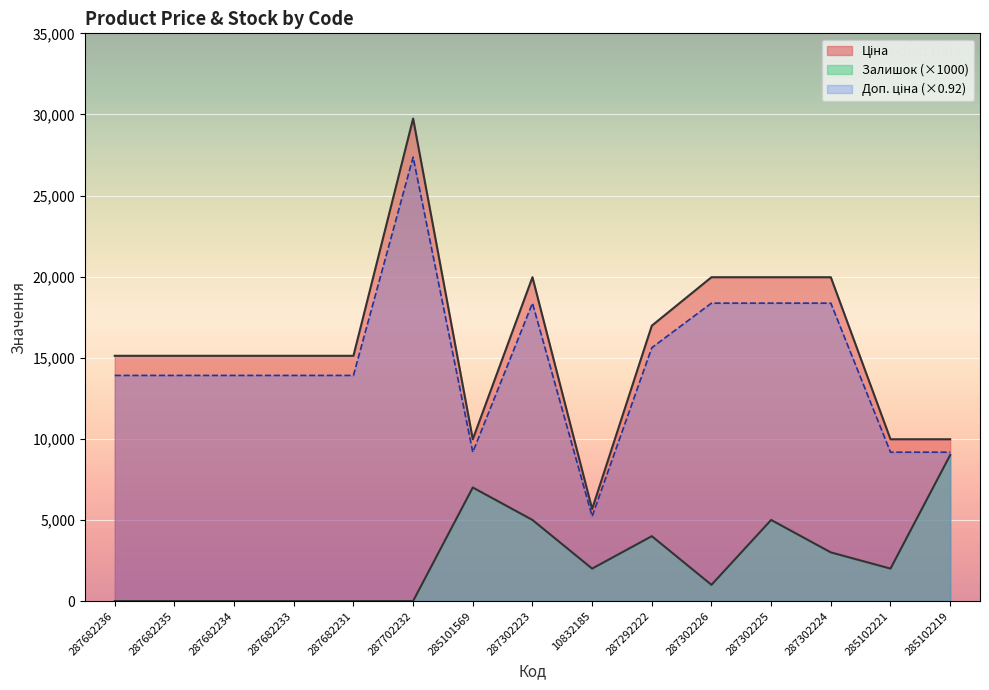

The Доп. ціна series shows 18367.0 at 287302225. True or false?

True